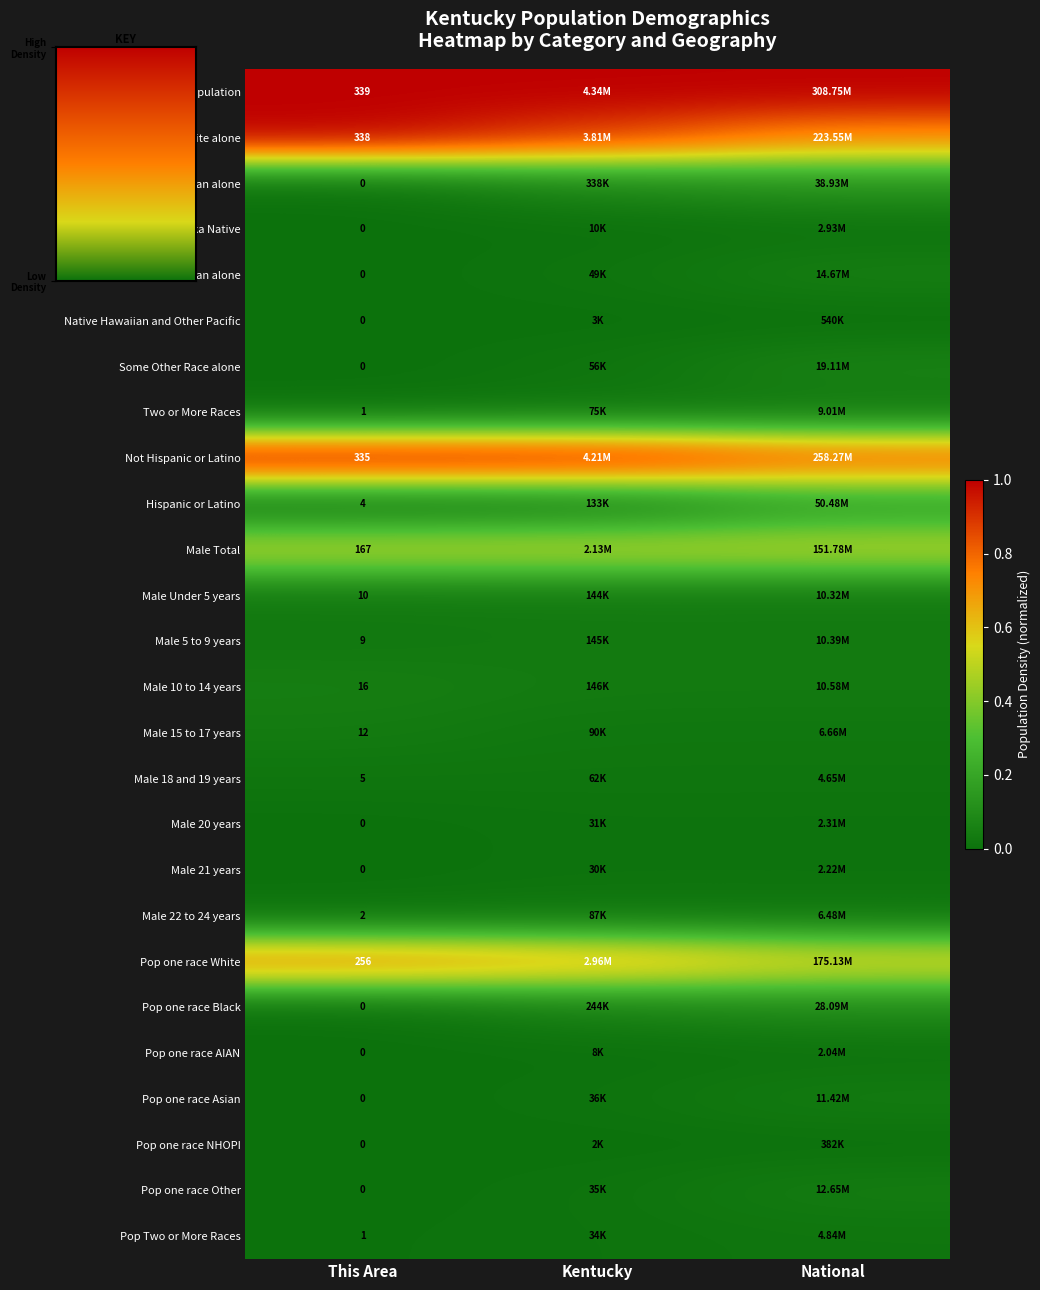

What is the difference between the highest and lowest values at Kentucky?

1.0